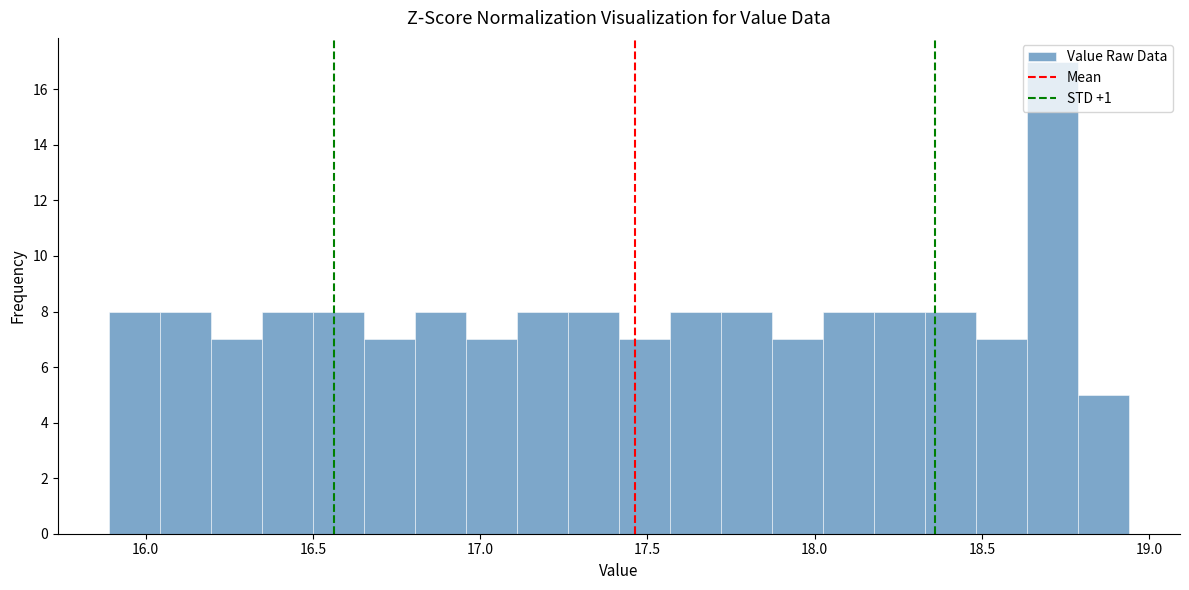

Around what value on the x-axis is the tallest bar? Give the approximate position of its centre, as read against the axis.

18.70